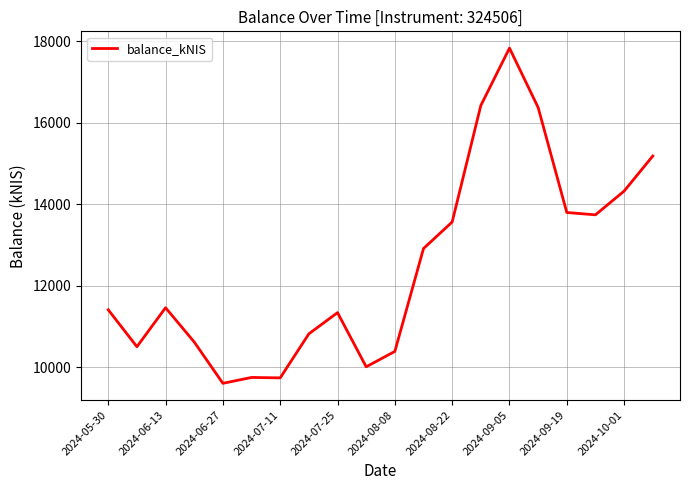

How many categories are shown in the chart?

20